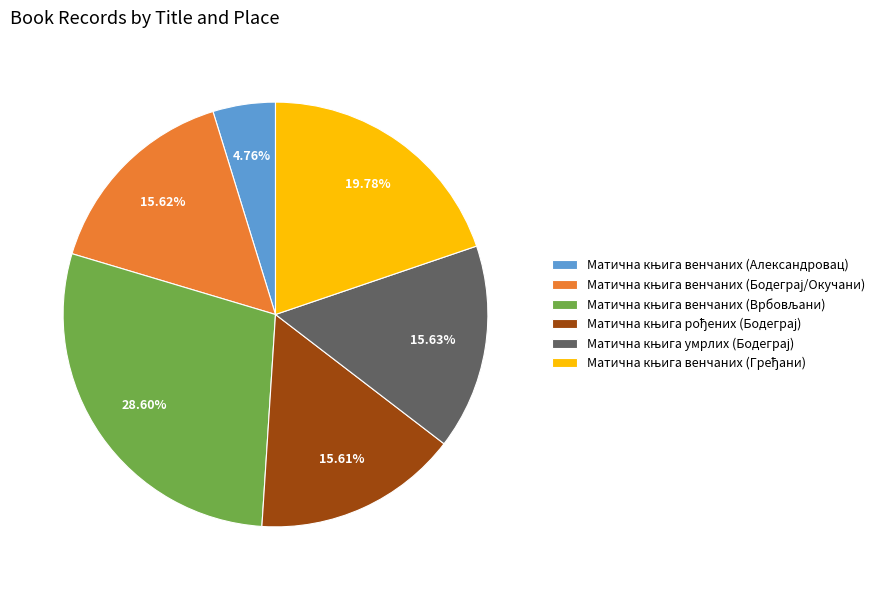

Is there any slice that represents more than half of the pie?

No